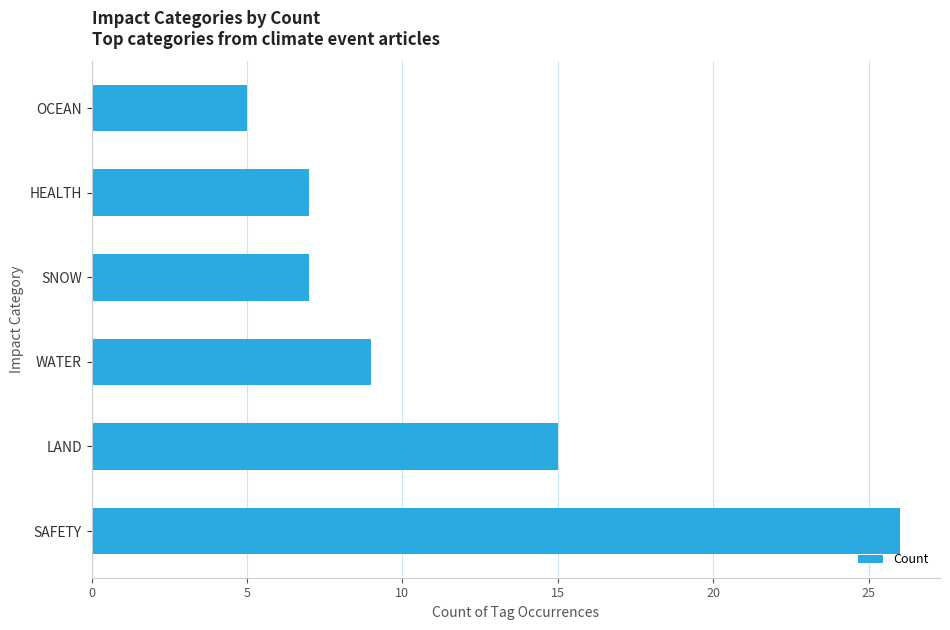

Reading bottom to top, list all the values displayed in this chart.

SAFETY=26	LAND=15	WATER=9	SNOW=7	HEALTH=7	OCEAN=5